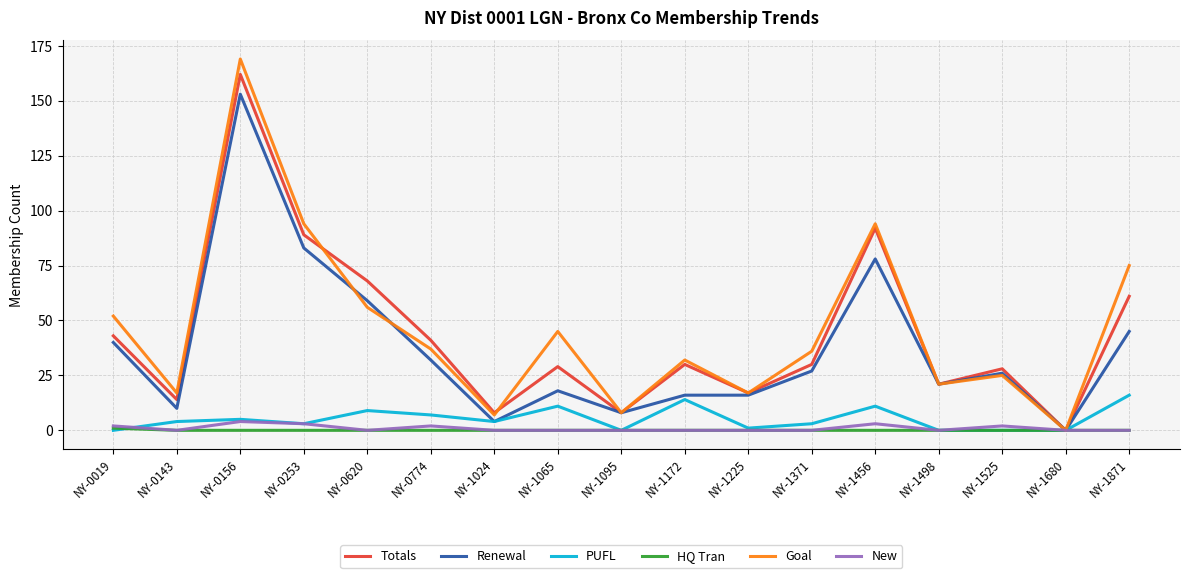

What is the total value across all series at NY-1498?

63